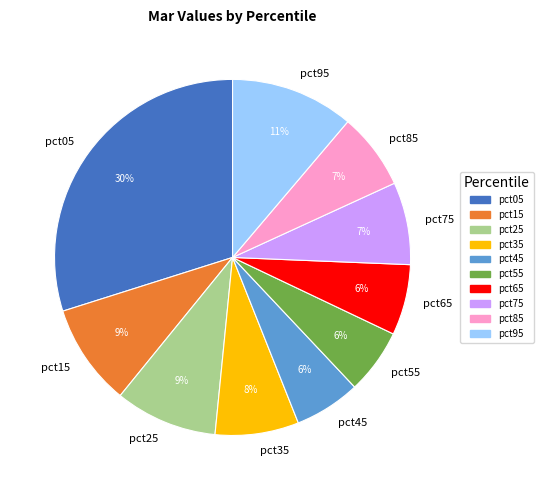

Count the number of slices in the pie.

10